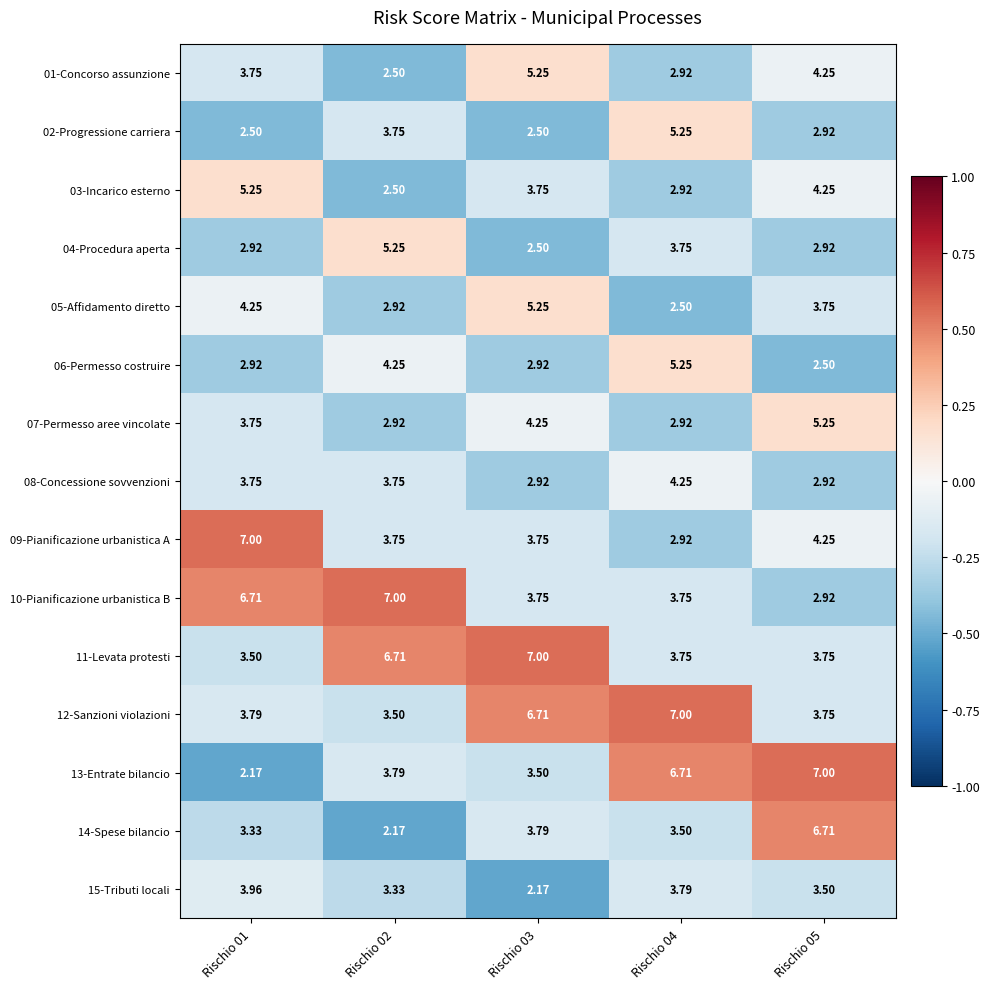

Which series has the largest total across all categories?

12-Sanzioni violazioni